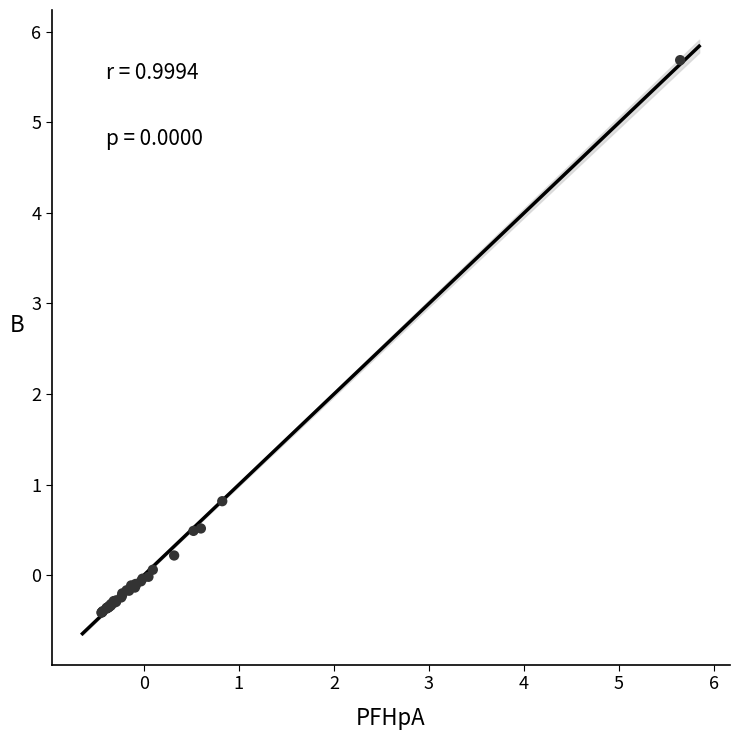

What Y value in the scatter plot is closest to 2?

0.8